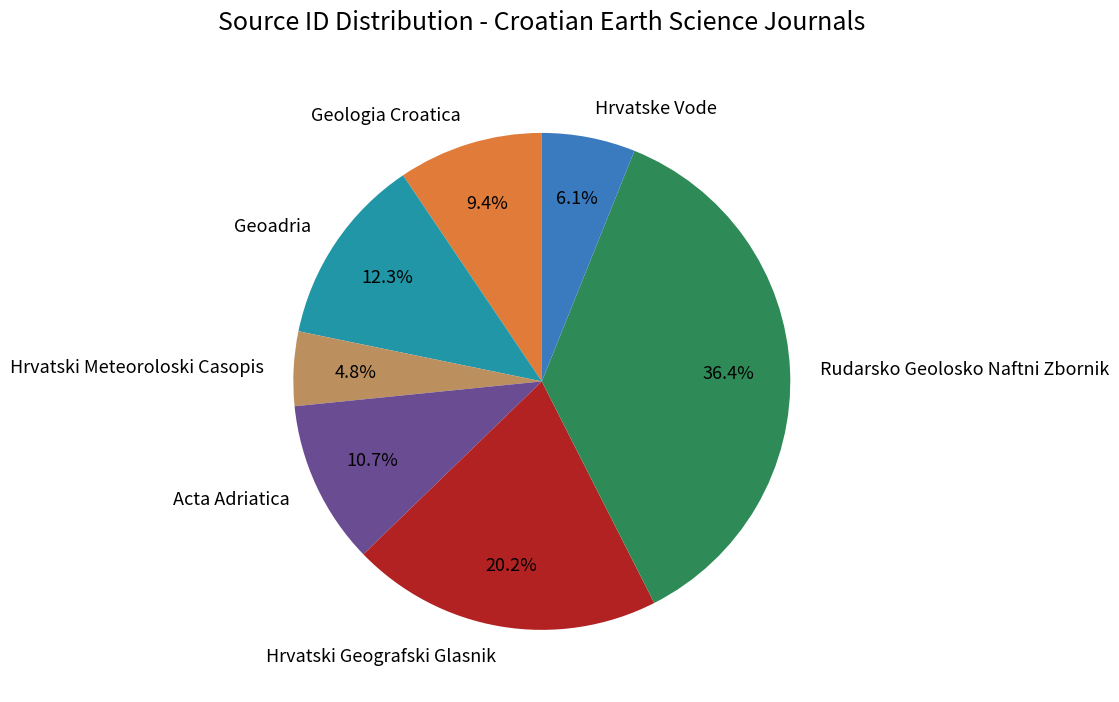

Is there a majority slice in this chart?

No